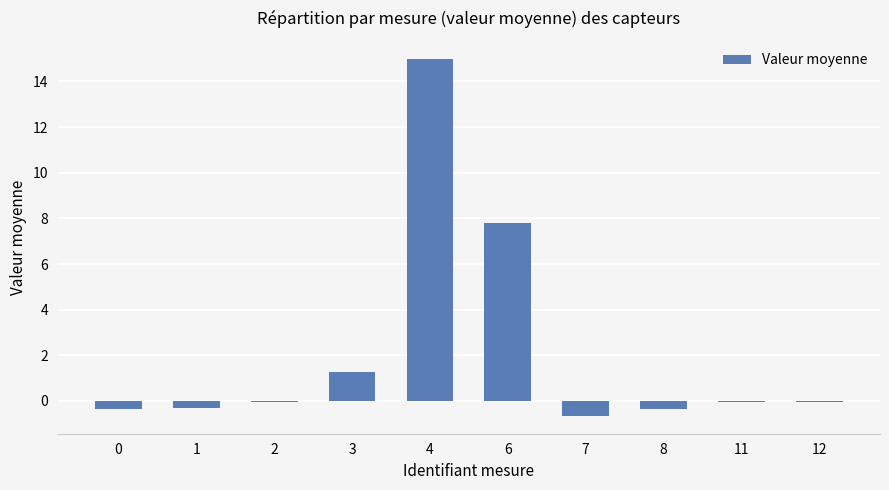

Which label corresponds to the largest value in the chart?

4